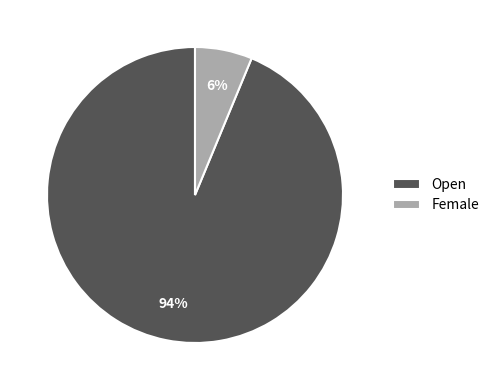

To the nearest percent, what portion does Female represent?

6%